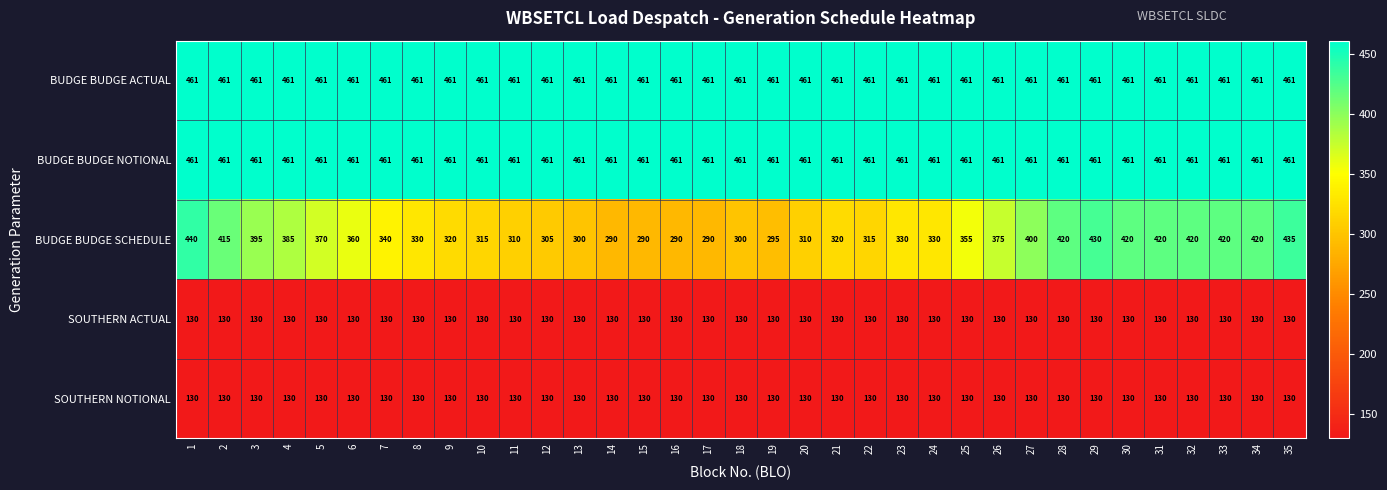

What is the approximate value of SOUTHERN ACTUAL at 9?

130